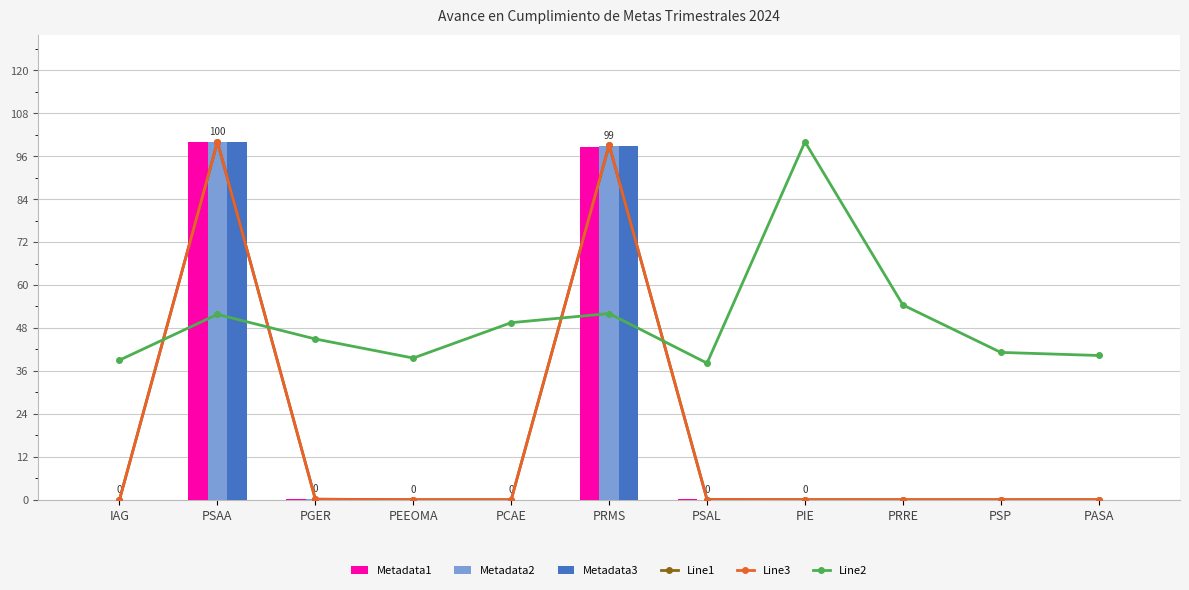

What is the value of the Line2 bar at the 11th from the left?

40.3